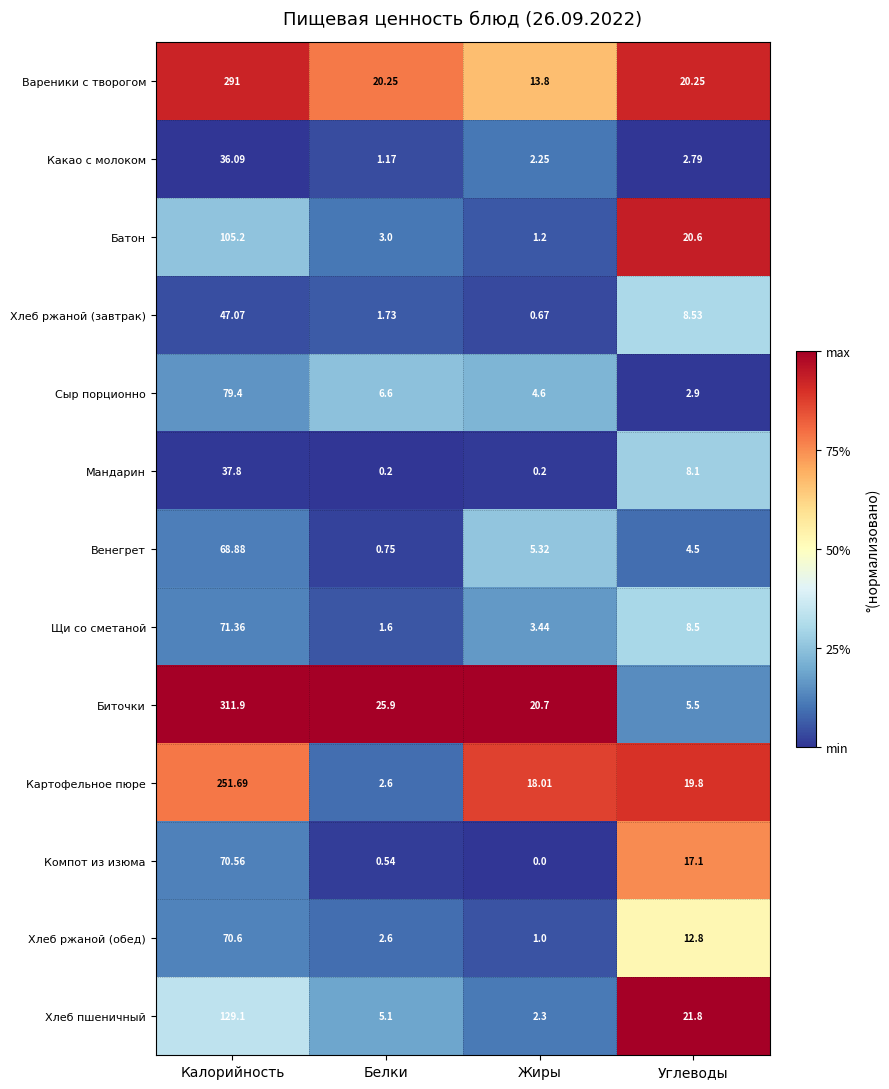

Which series has the largest range (max minus min)?

Биточки